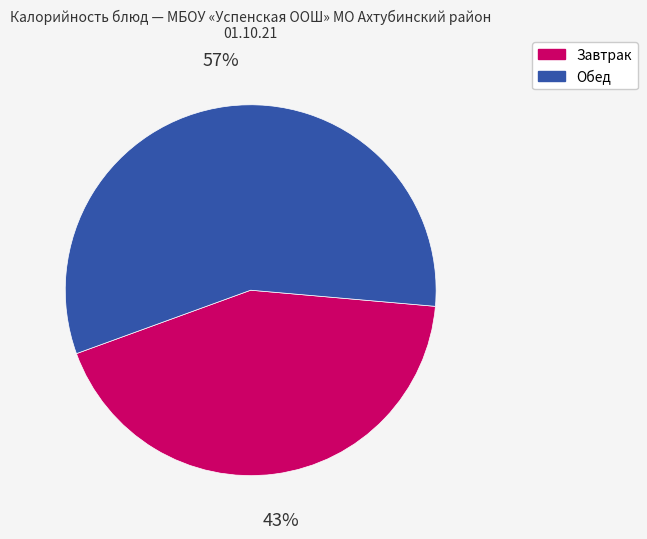

Is there any slice that represents more than half of the pie?

Yes